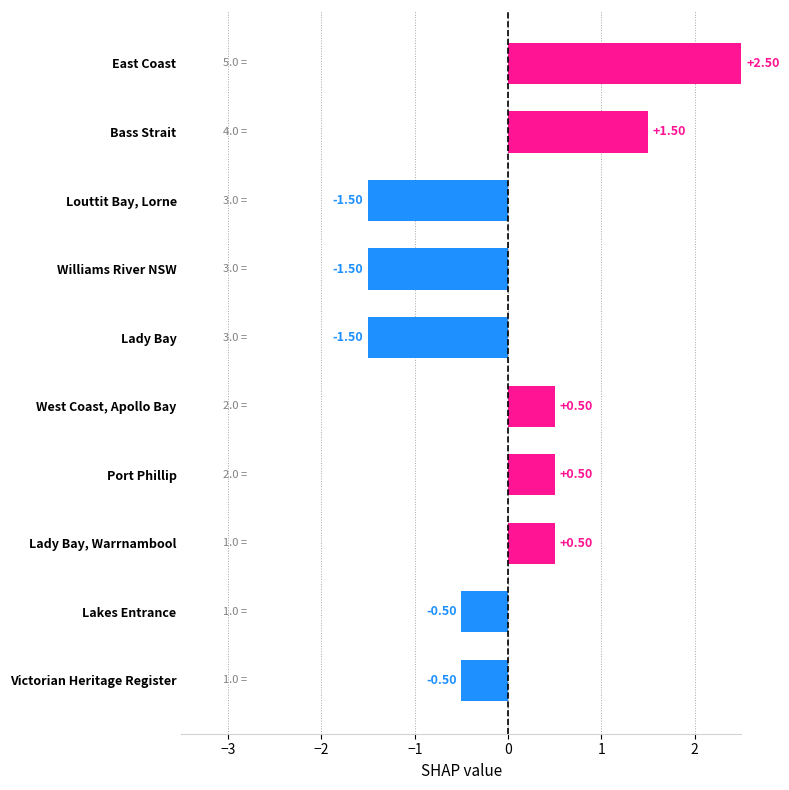

What is the change in value from Bass Strait to Lady Bay?

-3.0